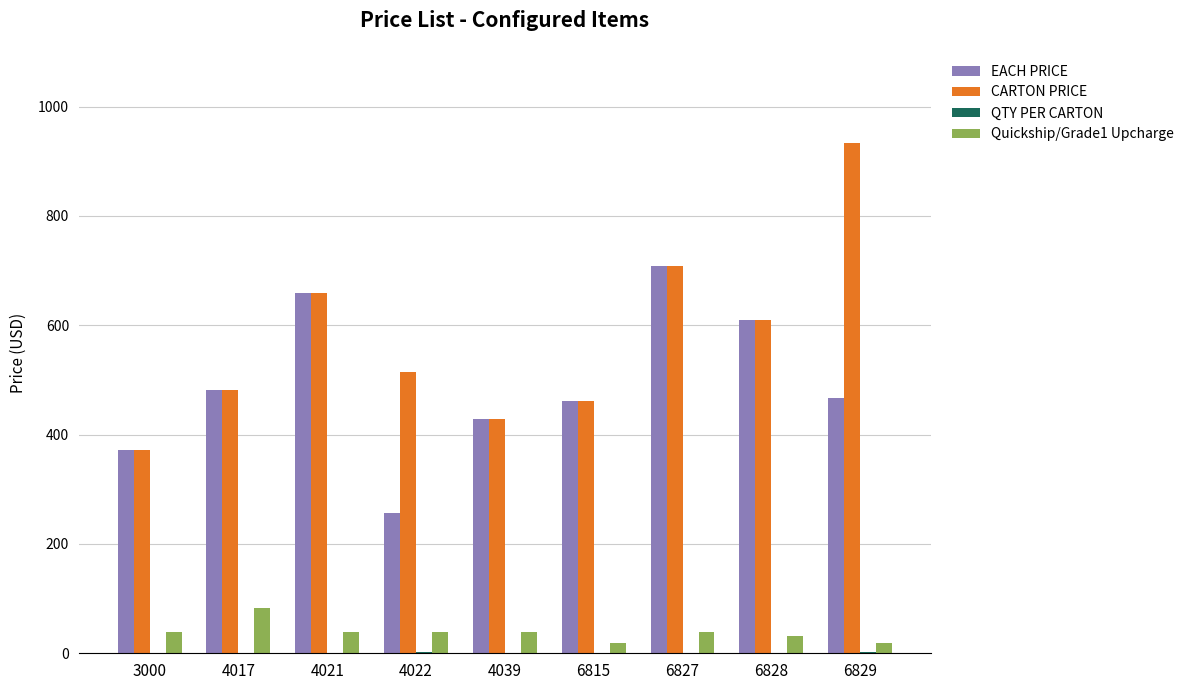

Which series has the largest total across all categories?

CARTON PRICE